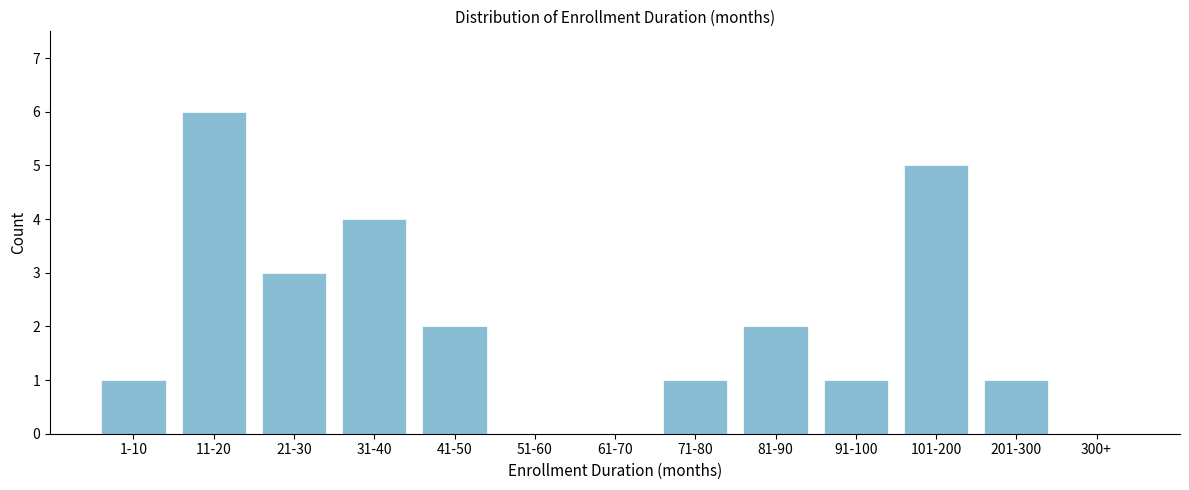

Reading right to left, extract all data points from this chart.

300+=0	201-300=1	101-200=5	91-100=1	81-90=2	71-80=1	61-70=0	51-60=0	41-50=2	31-40=4	21-30=3	11-20=6	1-10=1